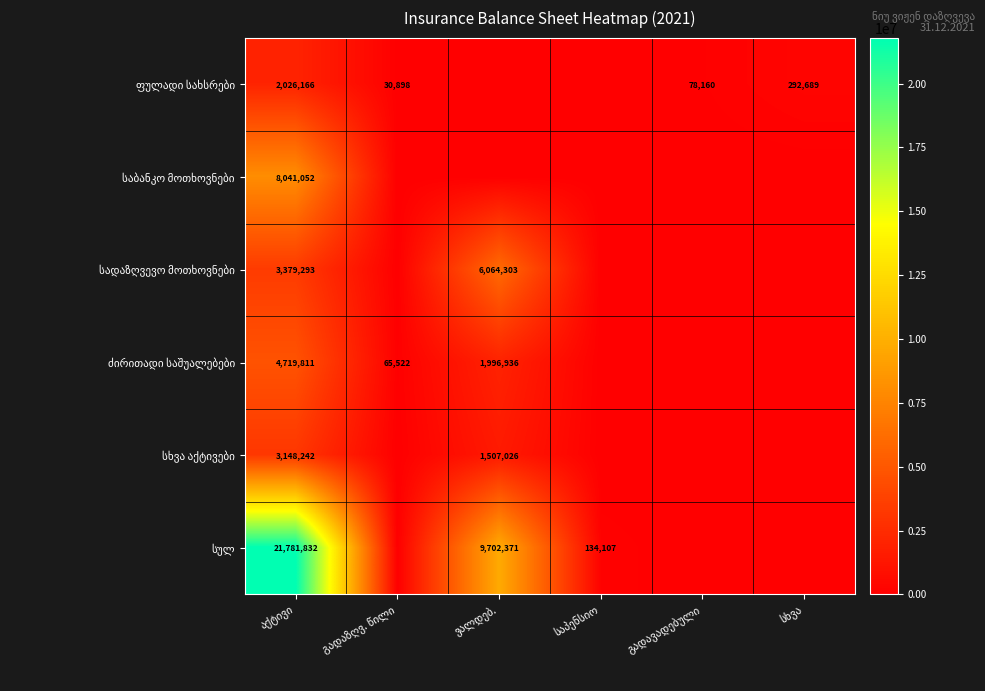

Is the value of ფულადი სახსრები at გადავადებული greater than the value of სხვა აქტივები at ვალდებ.?

No